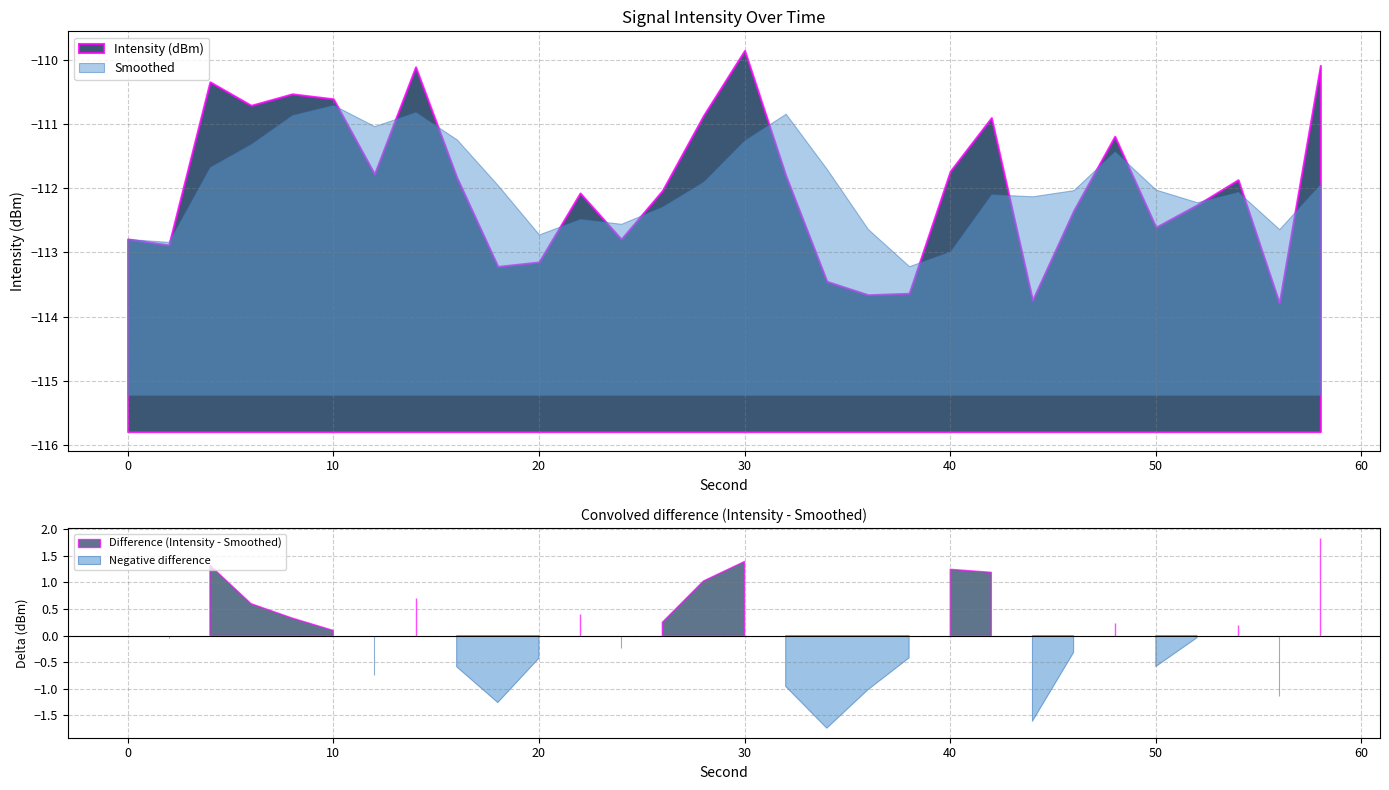

The value of Smoothed at 10 is -110.7. True or false?

True